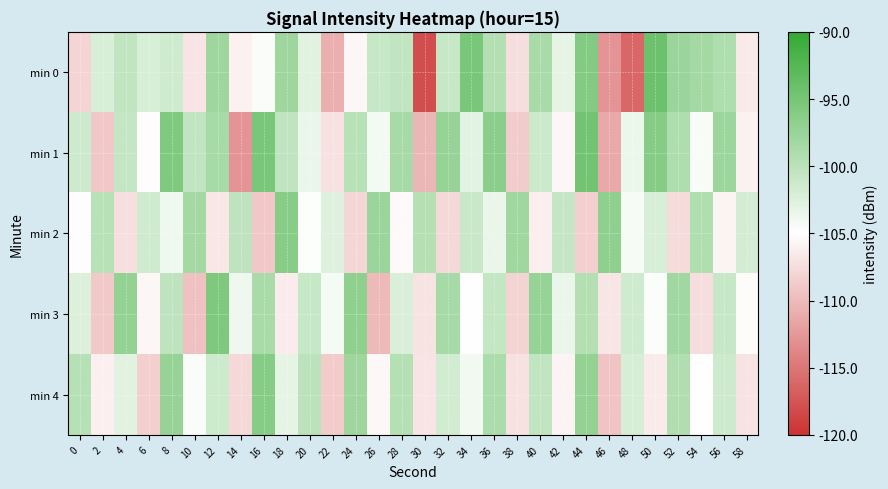

Between 40 and 10, which is larger?

40